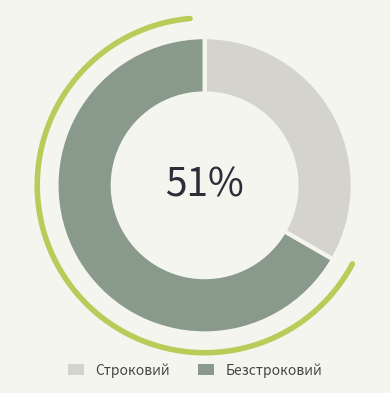

How many segments does this pie chart have?

2